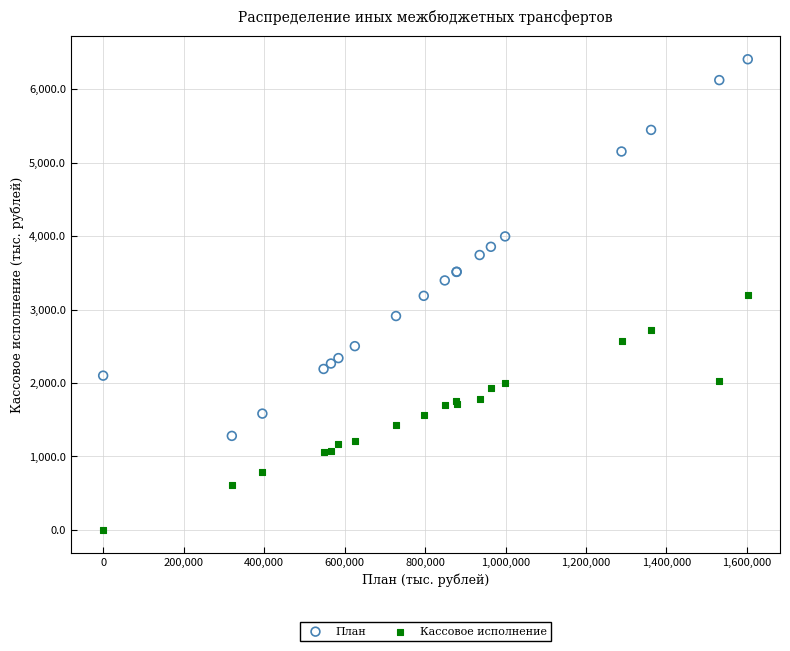

Which series has the widest spread of Y values?

План